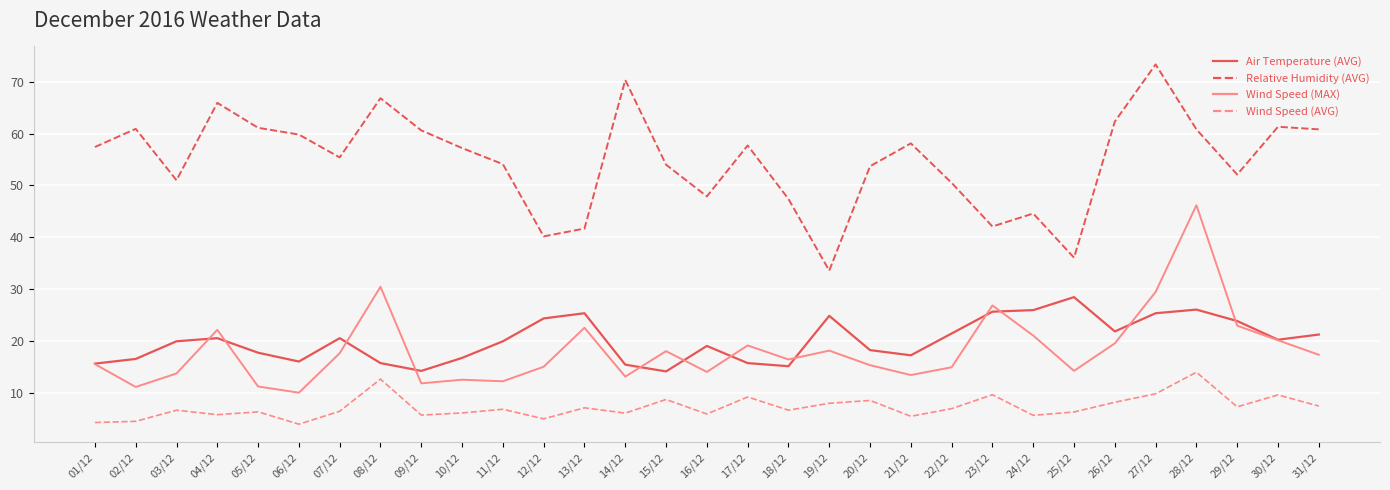

True or false: Wind Speed (MAX) and Relative Humidity (AVG) cross at least once.

False